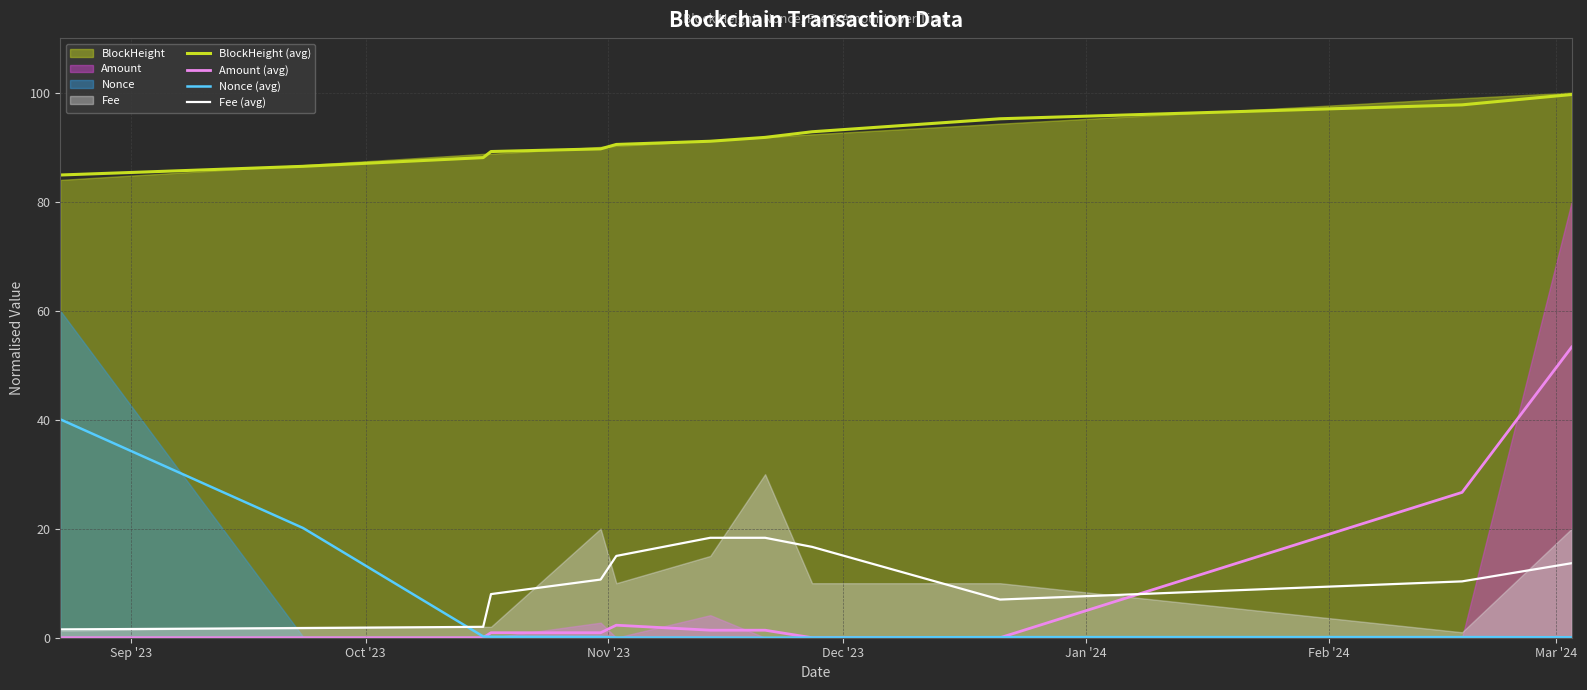

True or false: Amount (avg) and BlockHeight (avg) cross at least once.

False